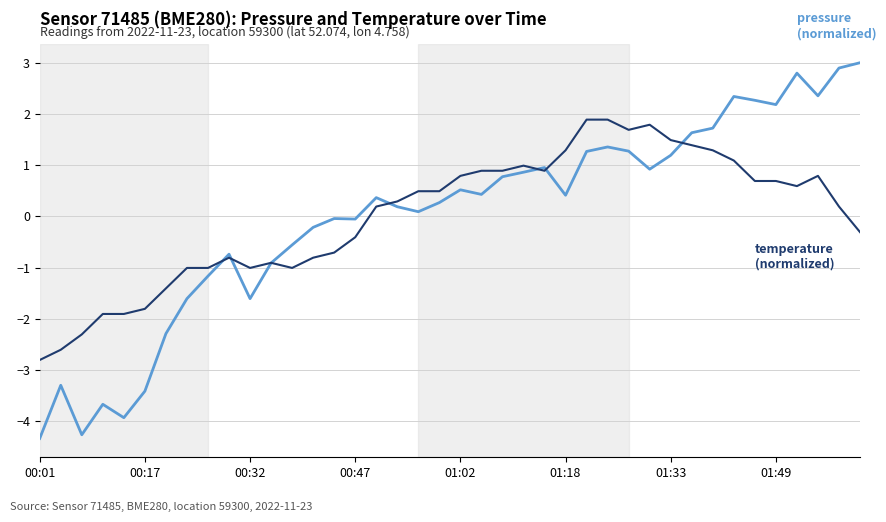

Count the number of data series in this chart.

2